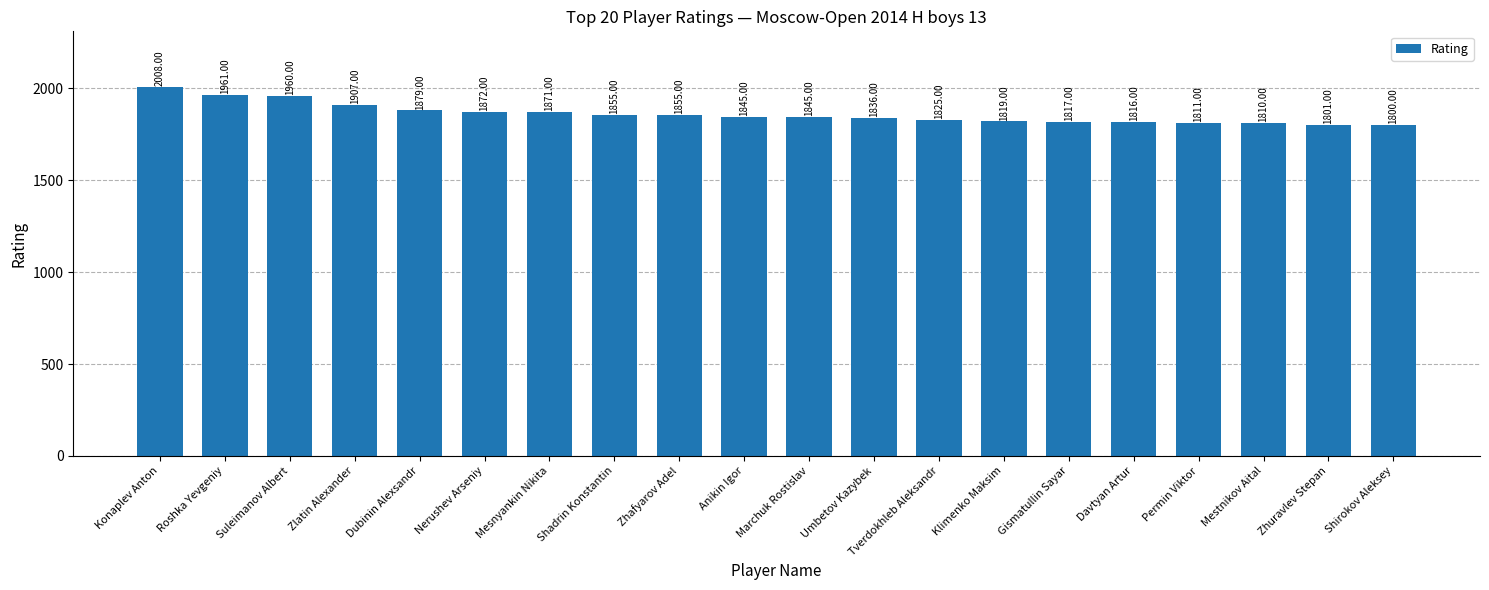

At which label is the value closest to 1904?

Zlatin Alexander